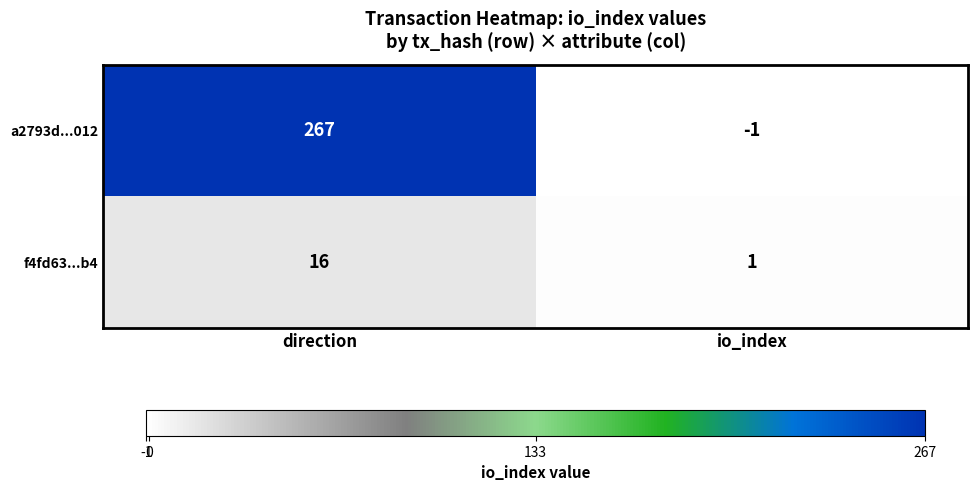

What is the difference between the maximum and minimum values in the f4fd63...b4 series?

15